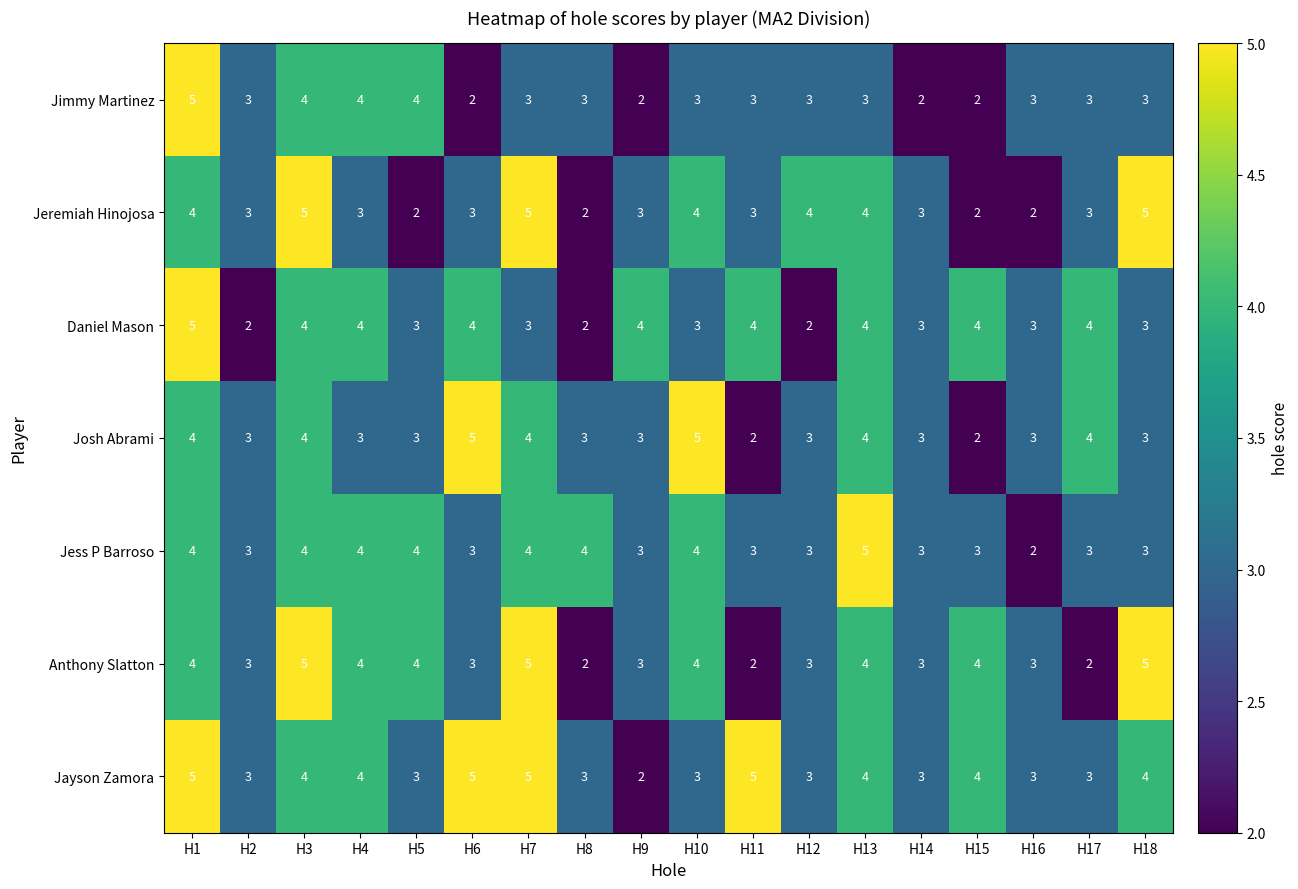

Is it true that Josh Abrami equals 6 at H1?

False